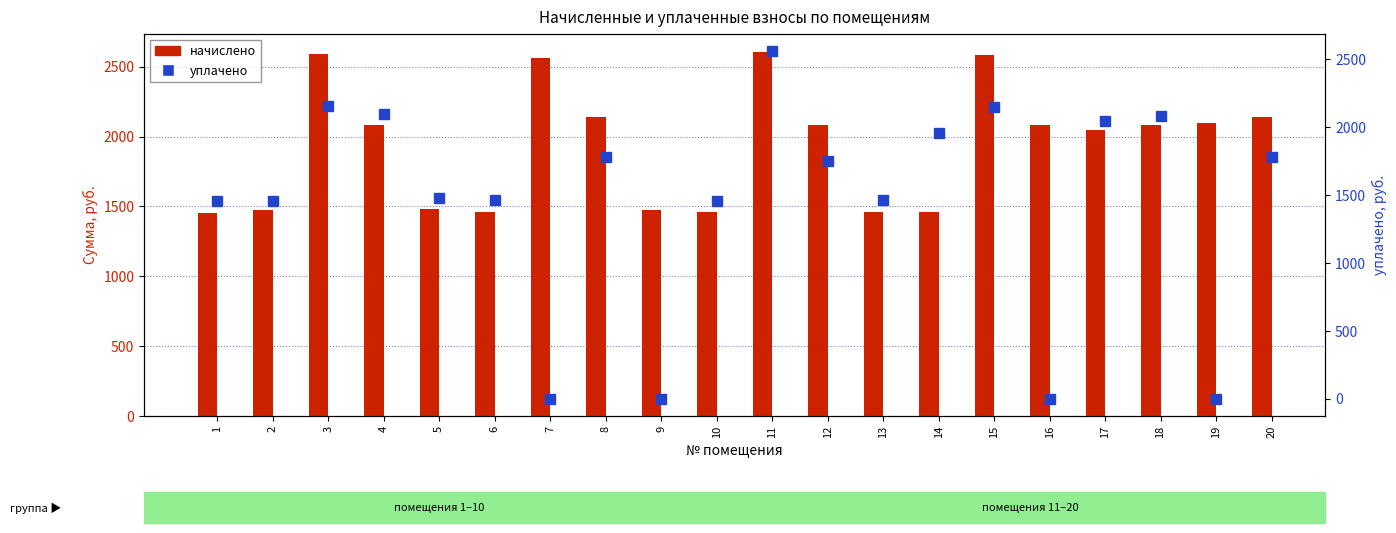

Rank the series at 17 from lowest to highest value.

начислено, уплачено